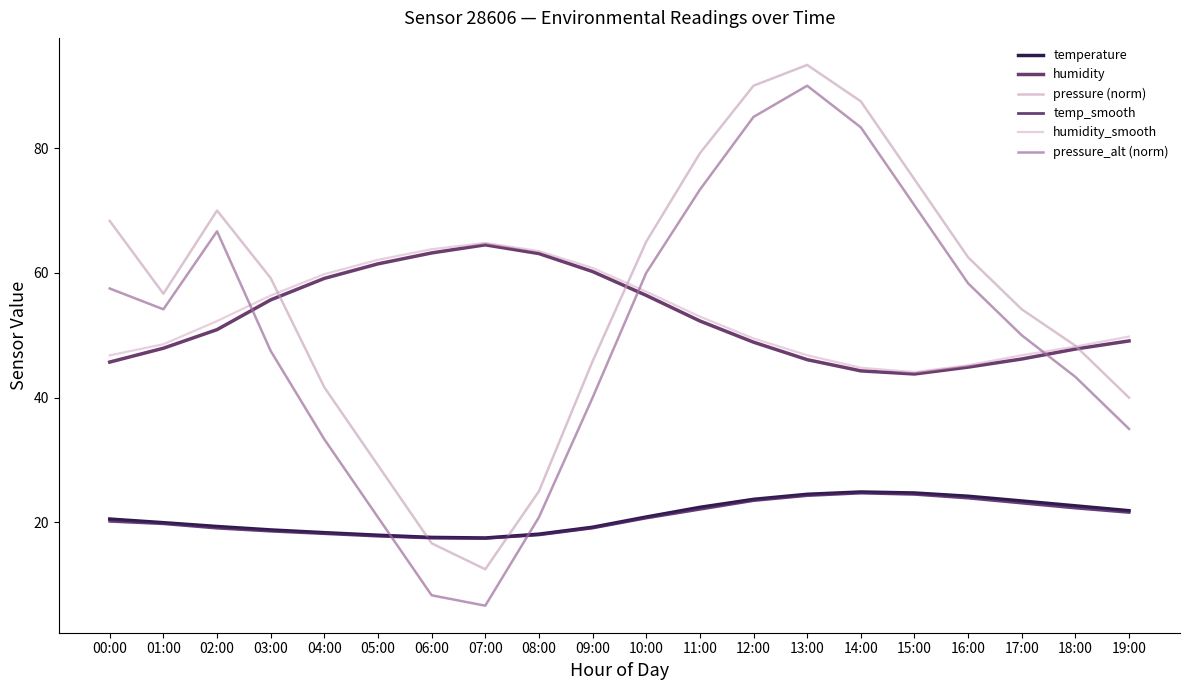

True or false: pressure_alt (norm) and humidity_smooth intersect in this chart.

True